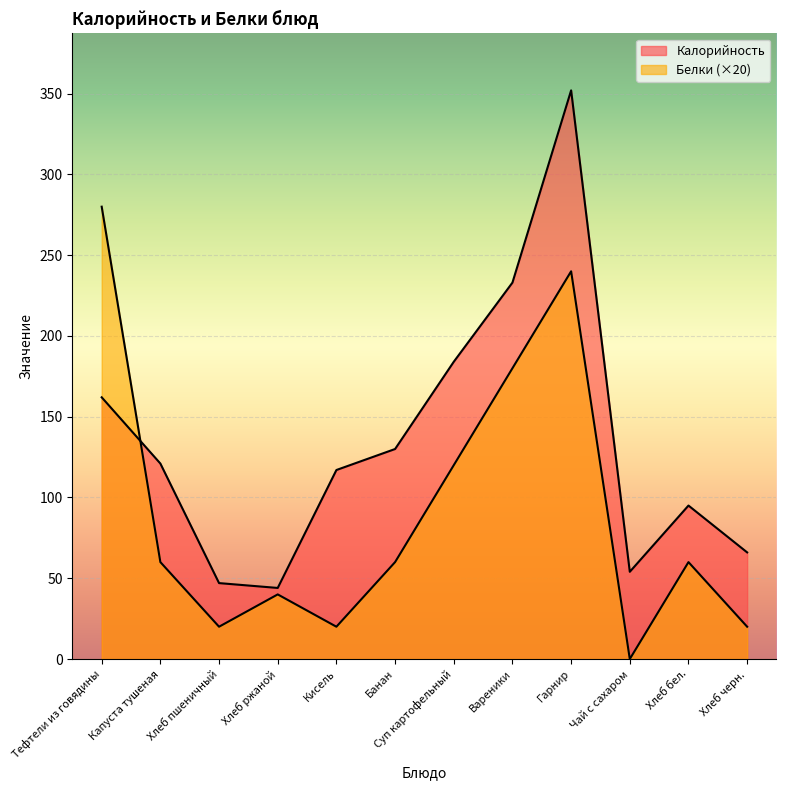

Which category has the highest value across all series?

Гарнир